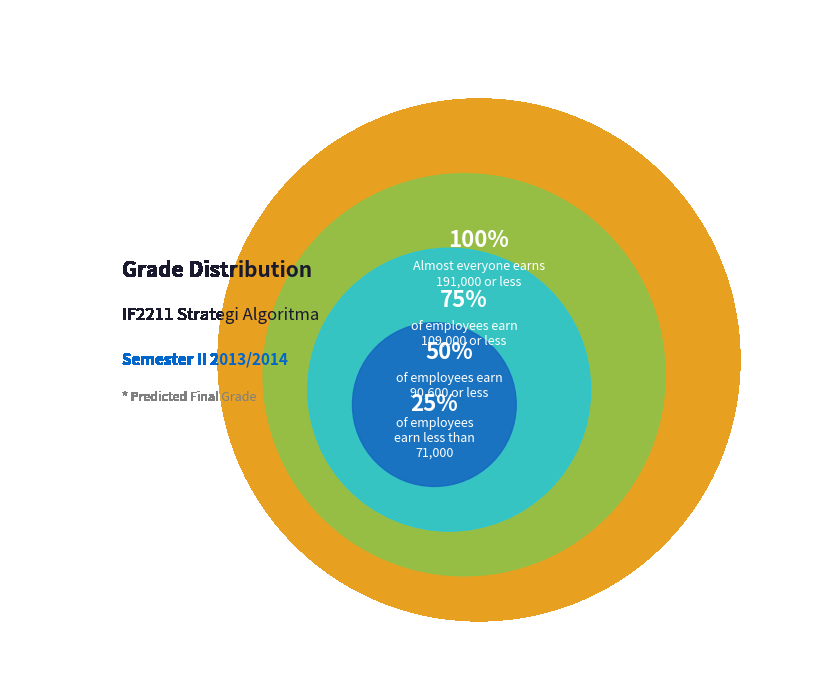

Is 75% the majority of the pie?

No